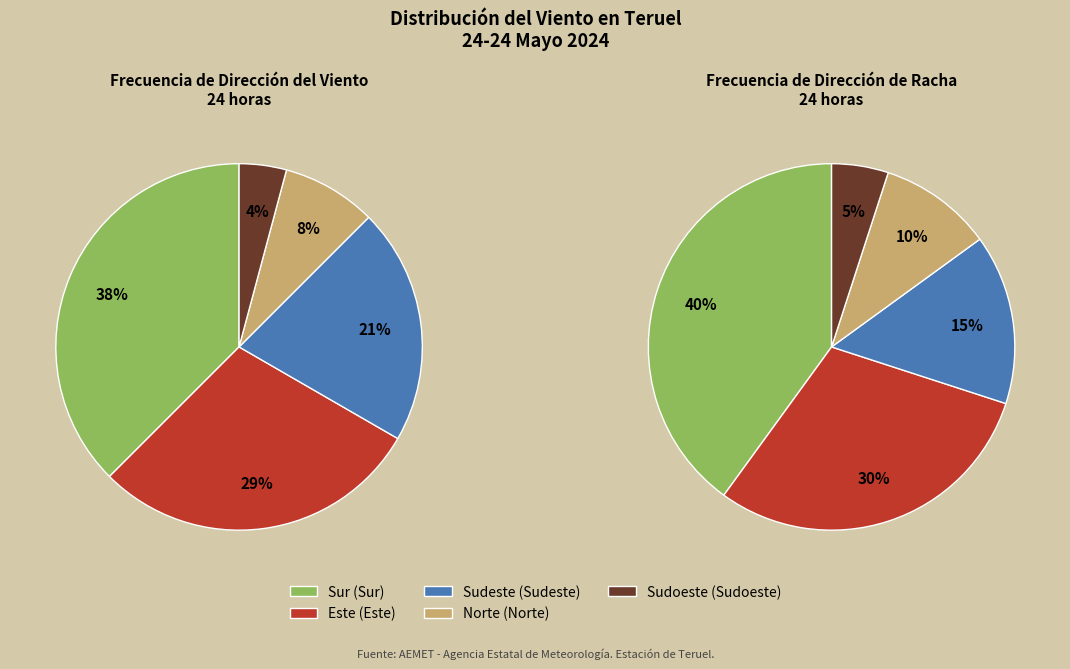

To the nearest percent, what portion does Este represent?

29%